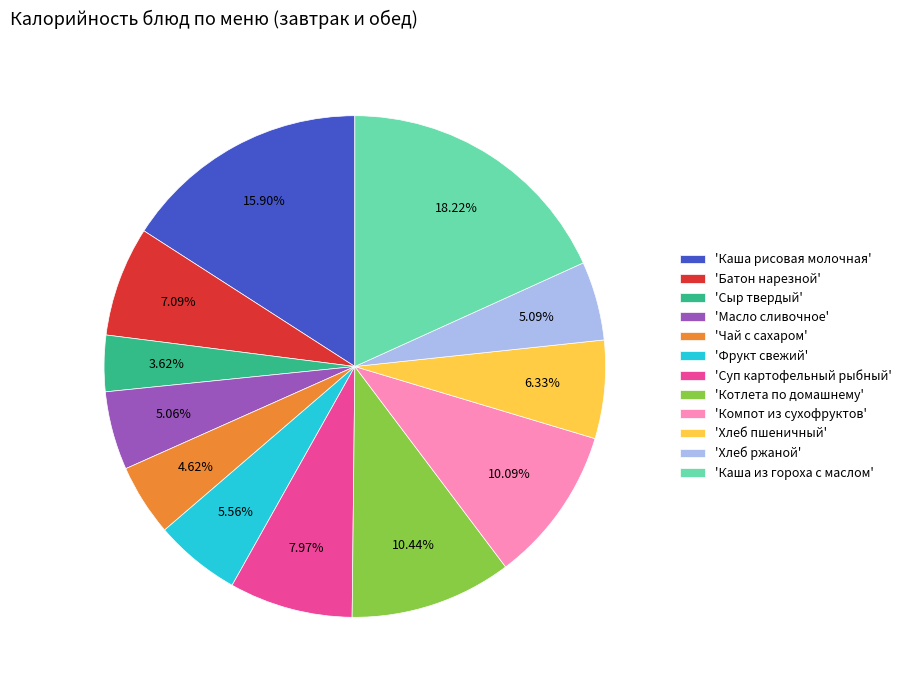

Is there any slice that represents more than half of the pie?

No